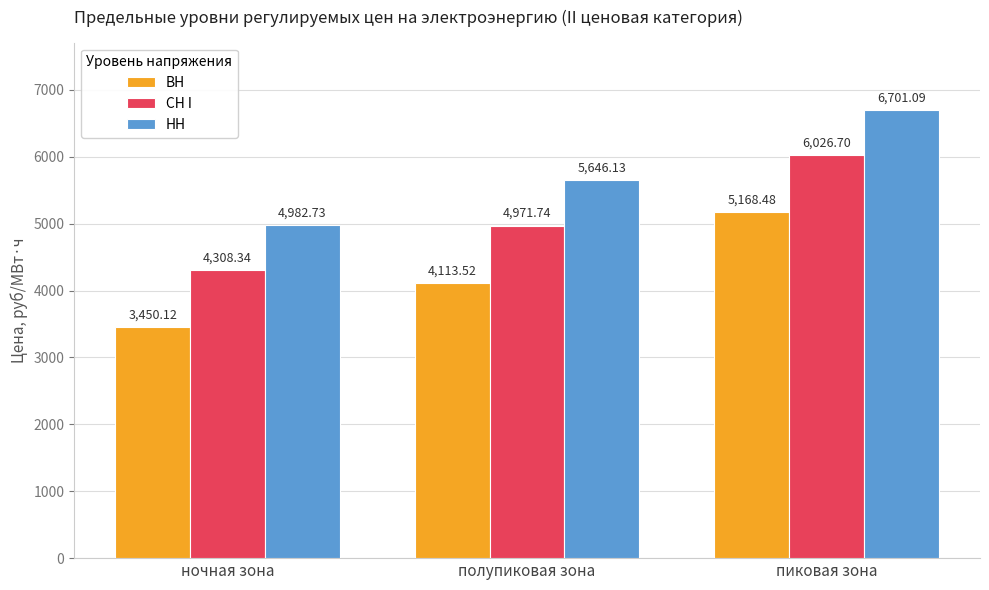

Is the value of НН at полупиковая зона greater than the value of СН I at полупиковая зона?

Yes